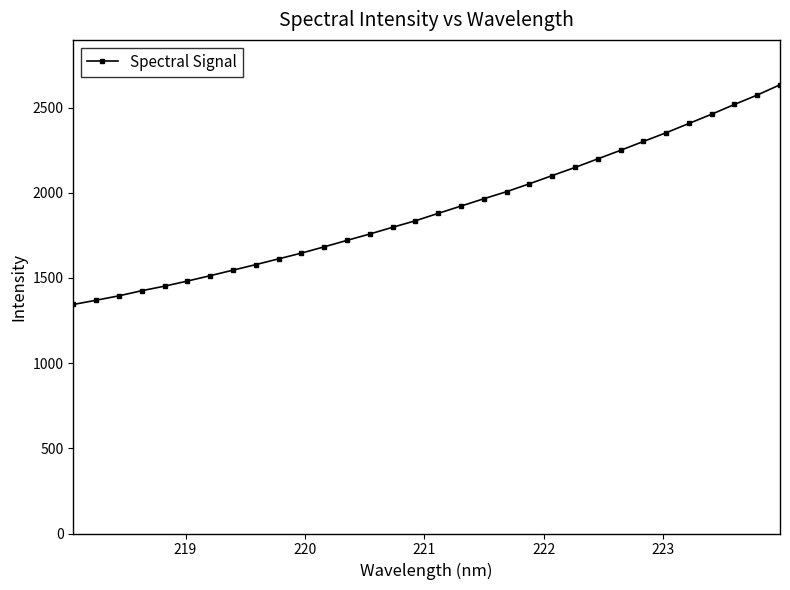

What is the value of the 19th point from the left?

1964.8